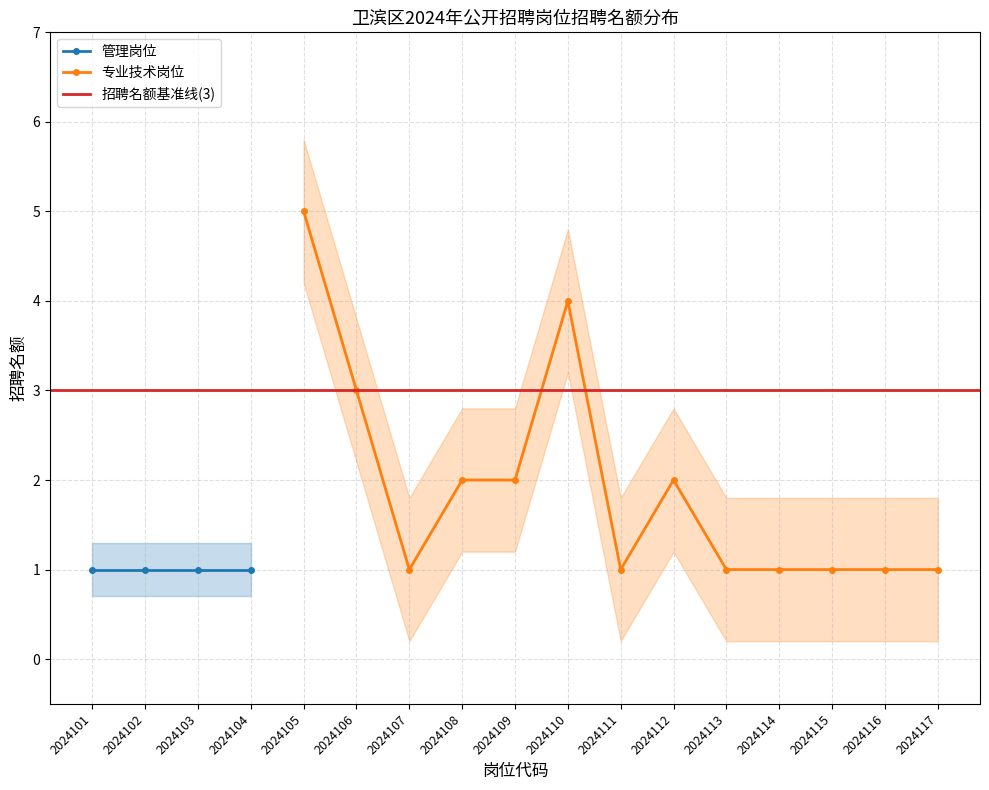

What is the greatest value displayed?

5